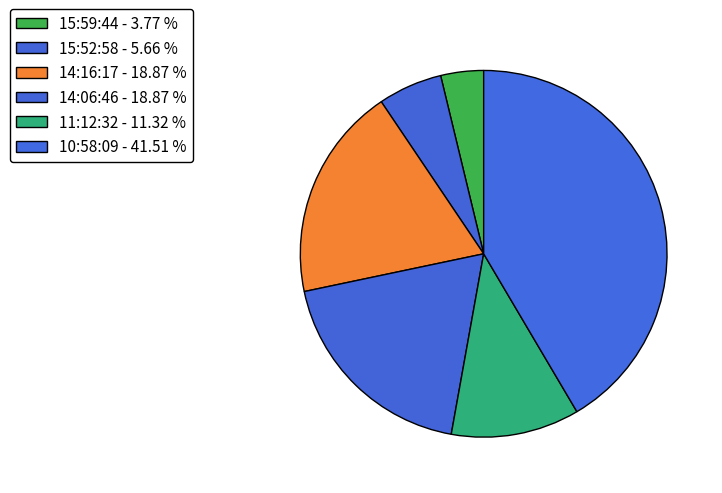

What is the change in value from 15:59:44 to 15:52:58?

+1